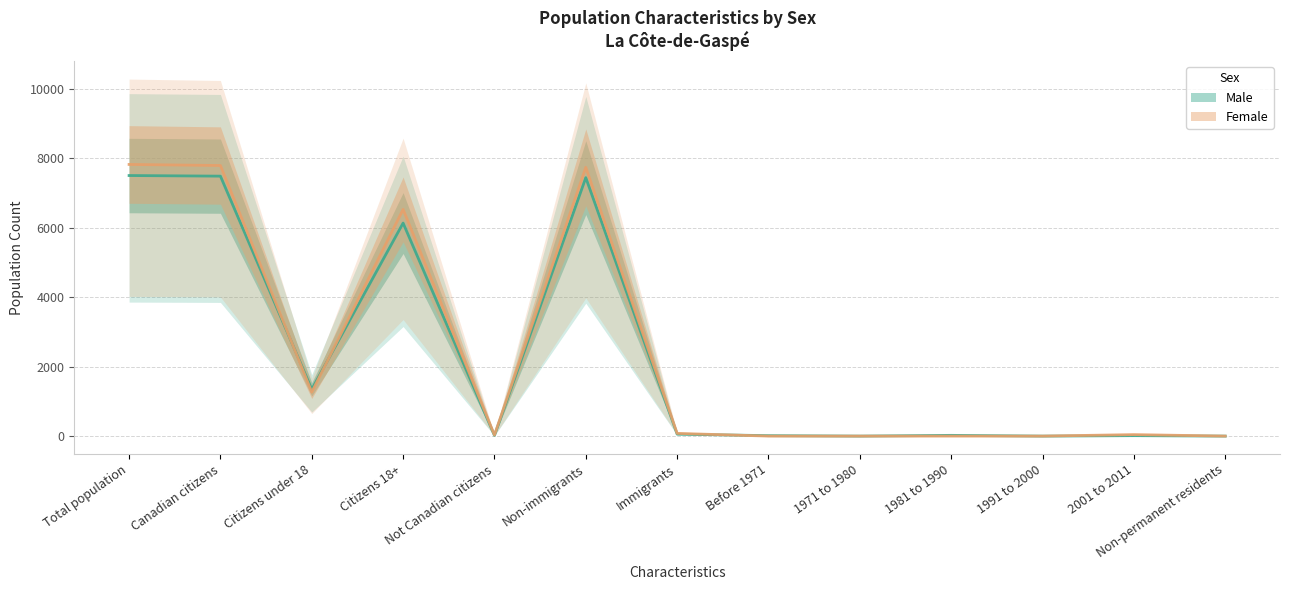

How many lines are shown in the chart?

2